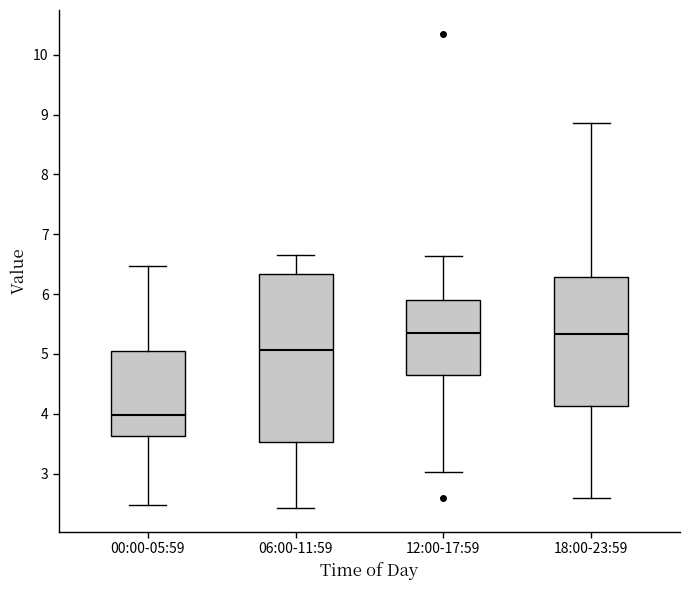

Comparing the boxes themselves (not the whiskers), which one is the tallest?

06:00-11:59